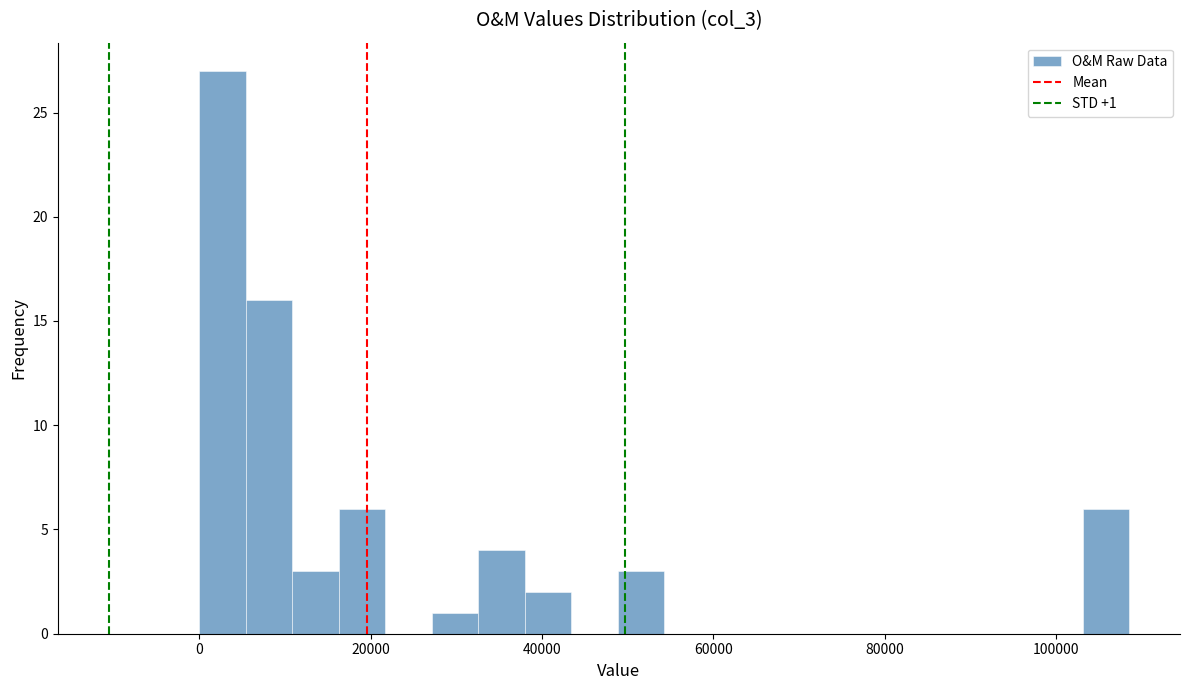

Read against the x-axis, roughly where is the centre of the tallest bar?

2000